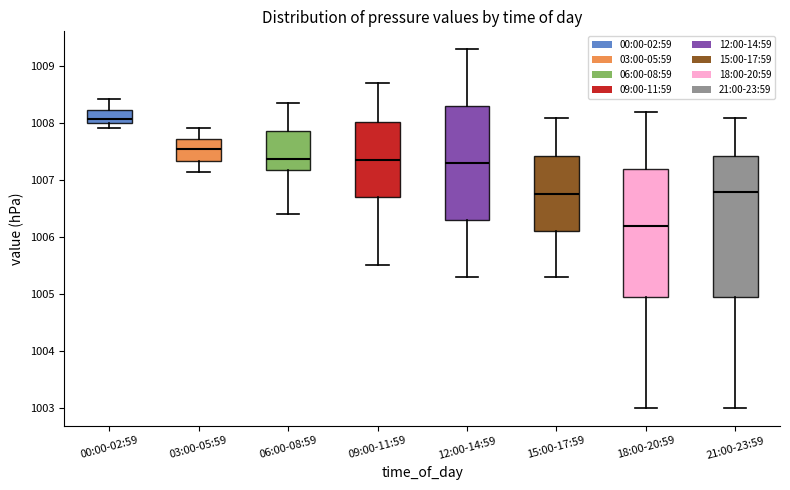

Which box's median line is the lowest?

18:00-20:59